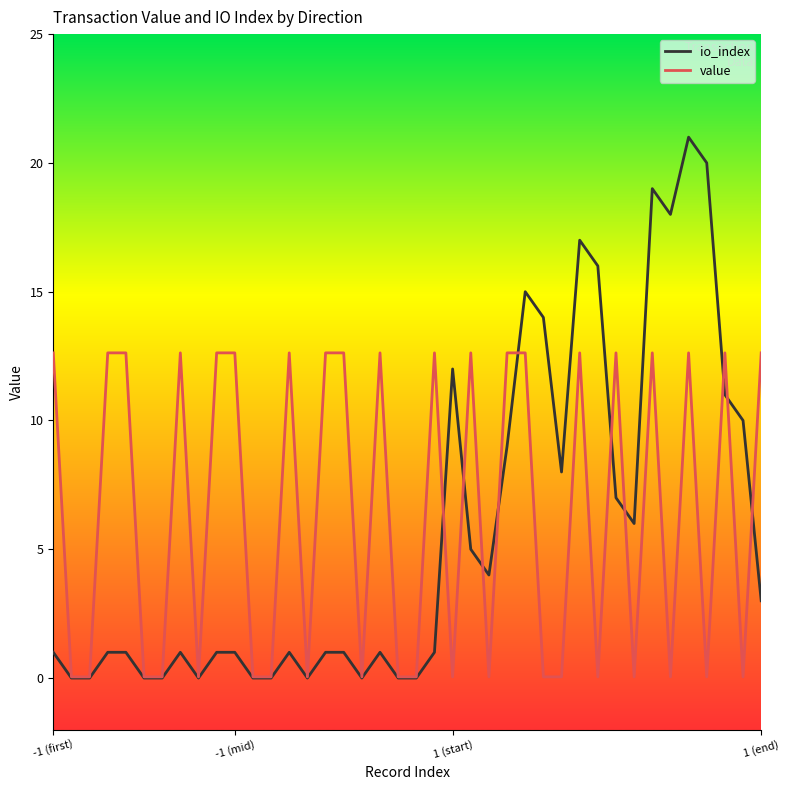

Which series has the widest spread of values?

io_index